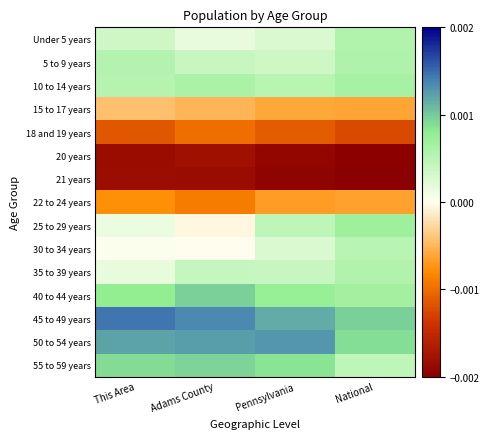

At which category is the sum across all series the highest?

Pennsylvania